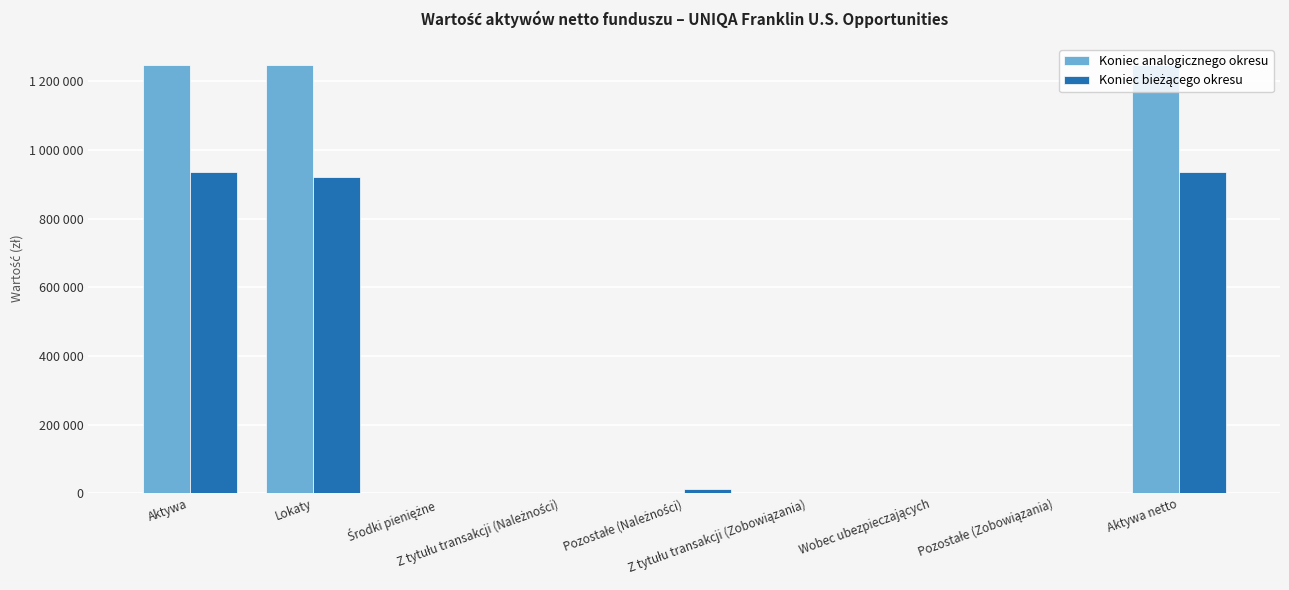

Are the bars horizontal?

No